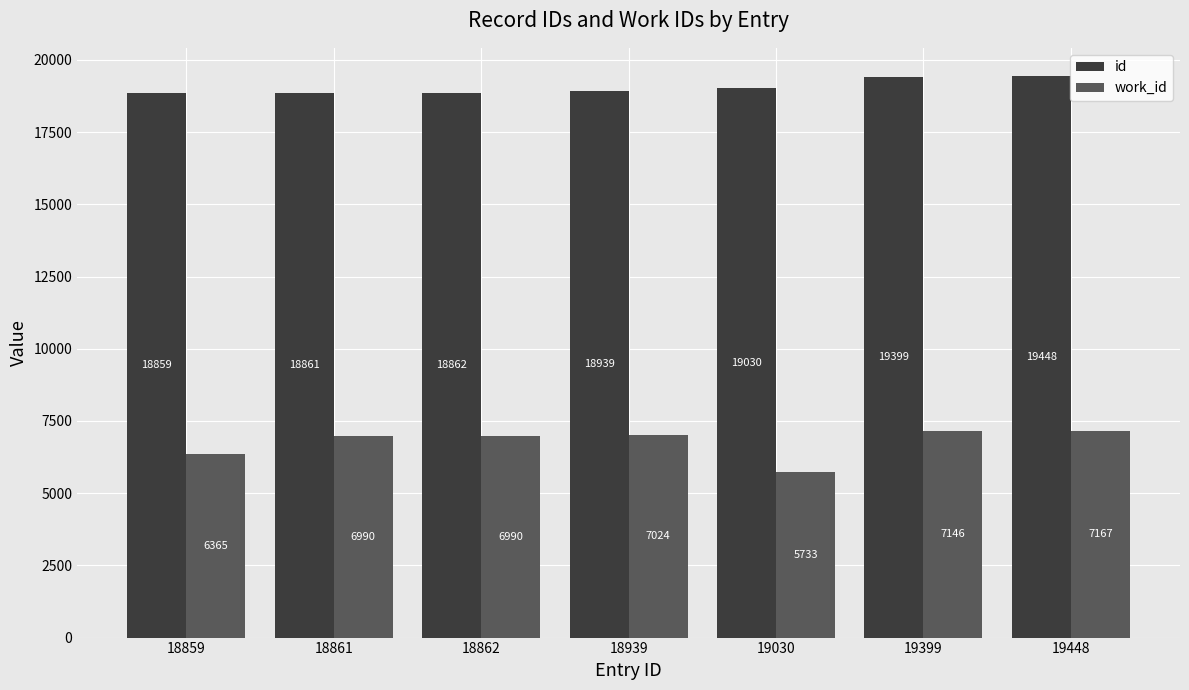

Which series has the widest spread of values?

work_id